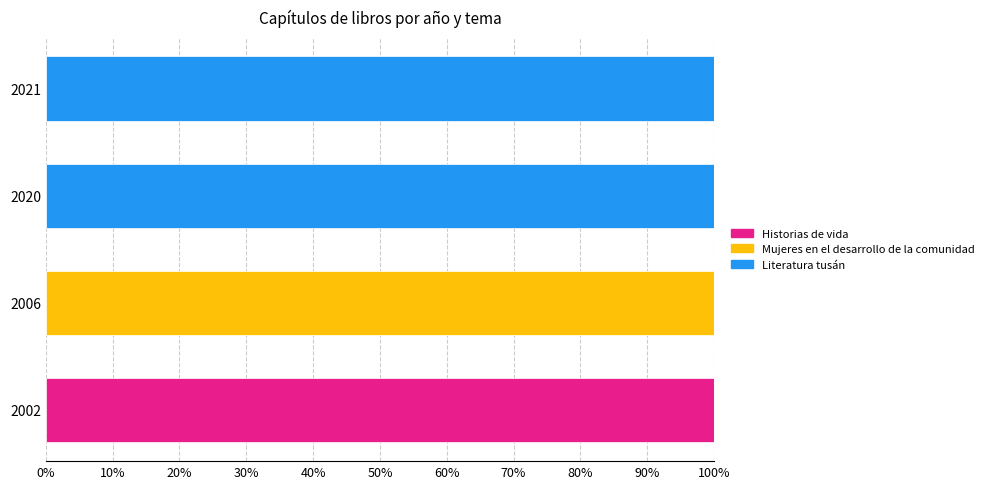

How many data points does each series have?

4